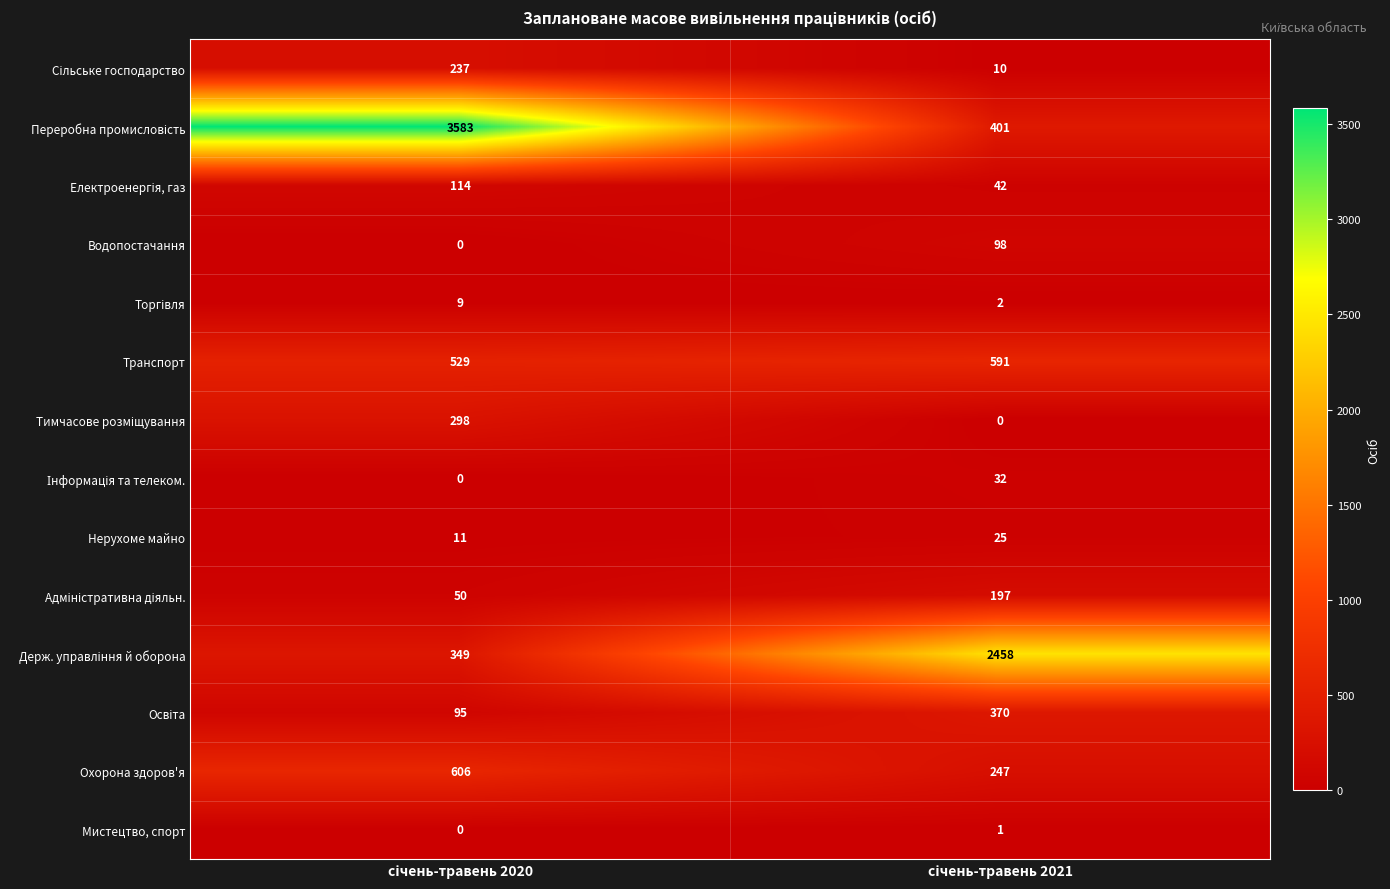

What is the difference between the maximum and minimum values in the Нерухоме майно series?

14